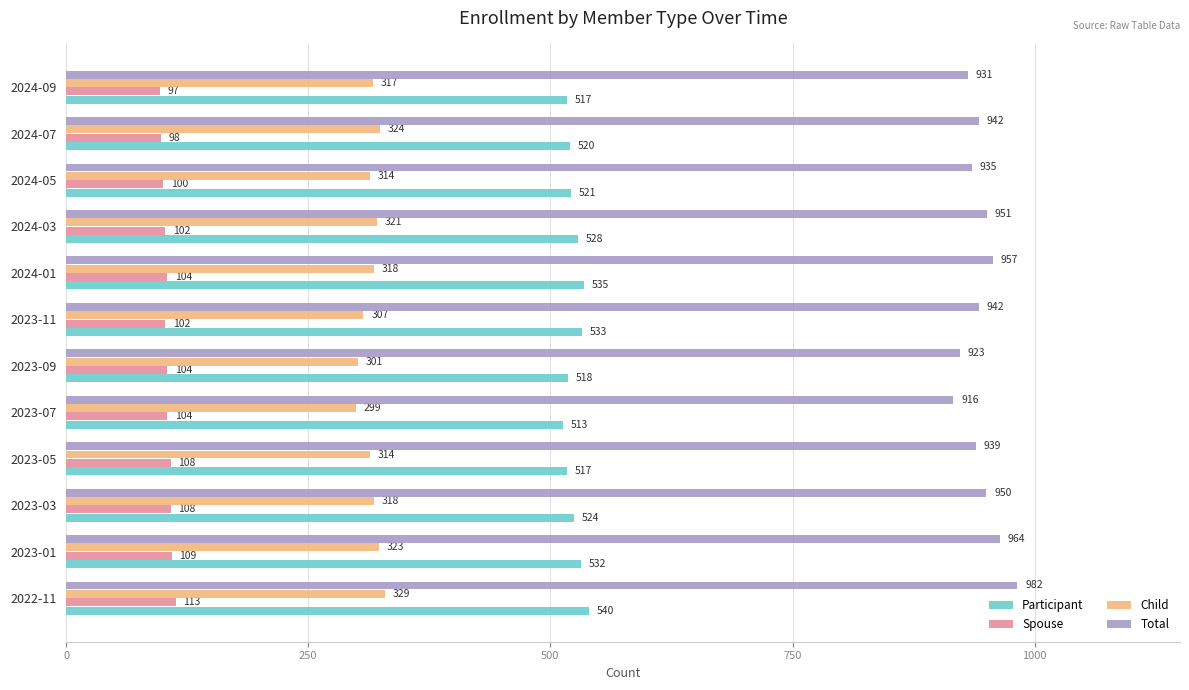

Is it true that Spouse equals 70 at 2023-05?

False